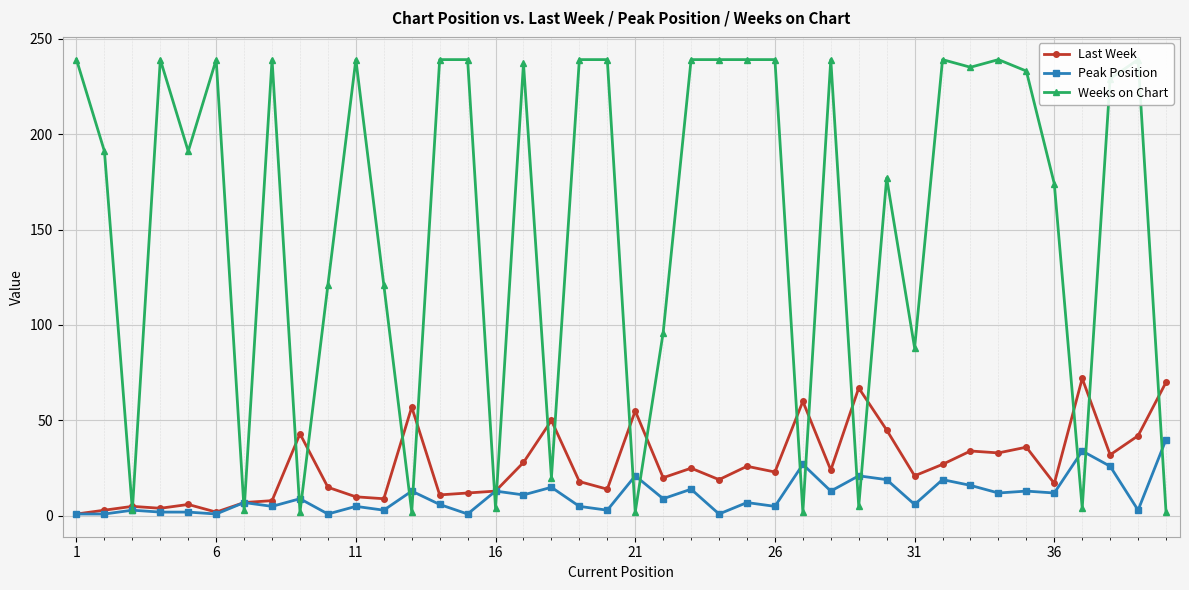

What is the maximum value for Last Week?

72